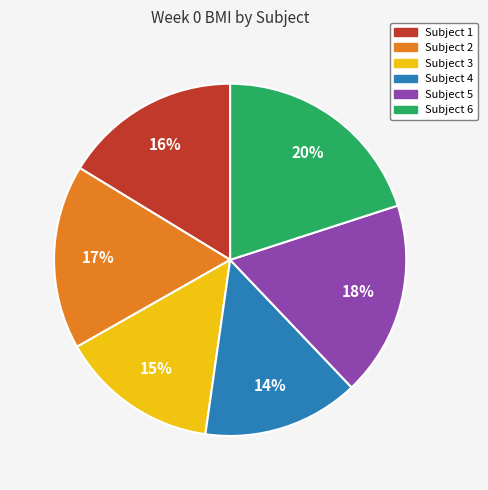

How many slices are in this pie chart?

6